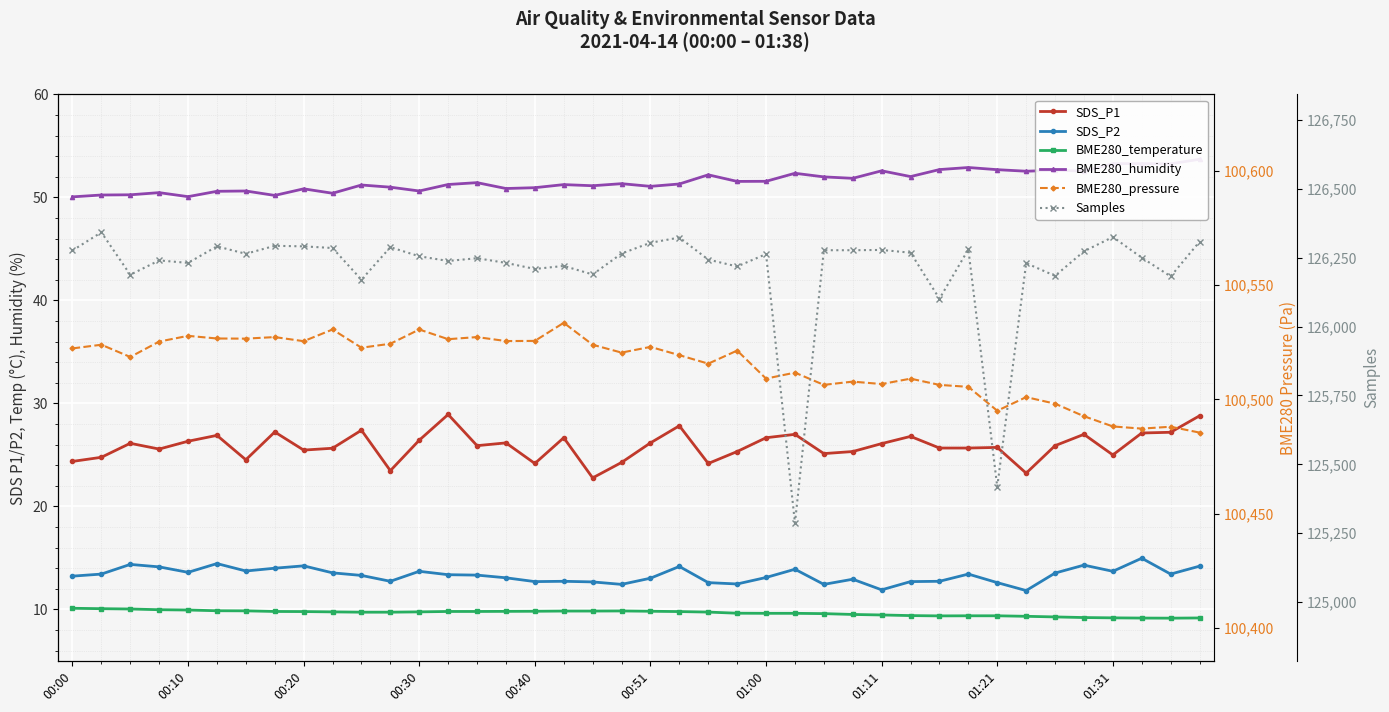

How many interior local valleys does the BME280_temperature series have?

2